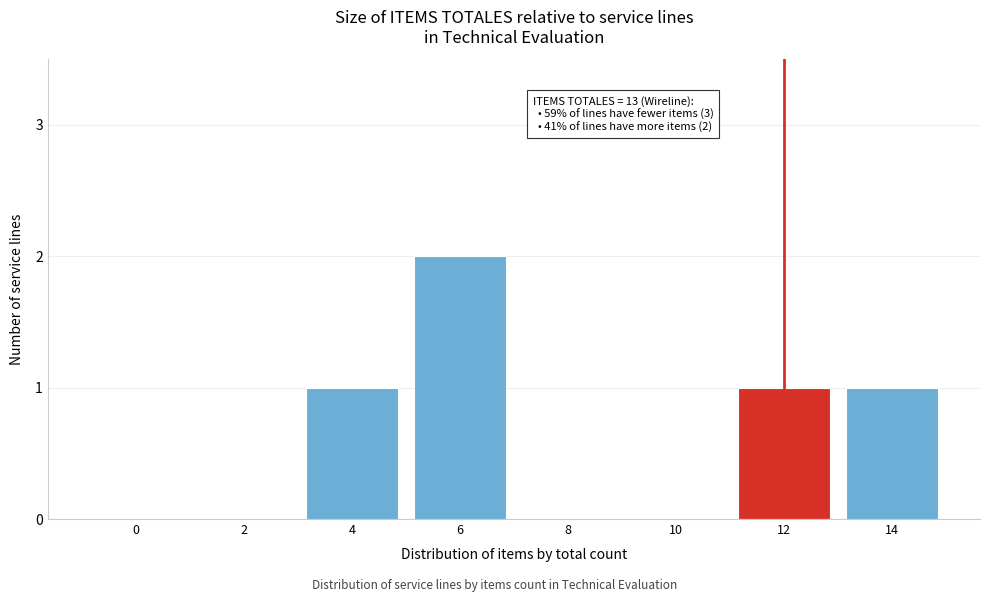

Reading left to right, transcribe all the data shown in this chart.

0=0	2=0	4=1	6=2	8=0	10=0	12=1	14=1